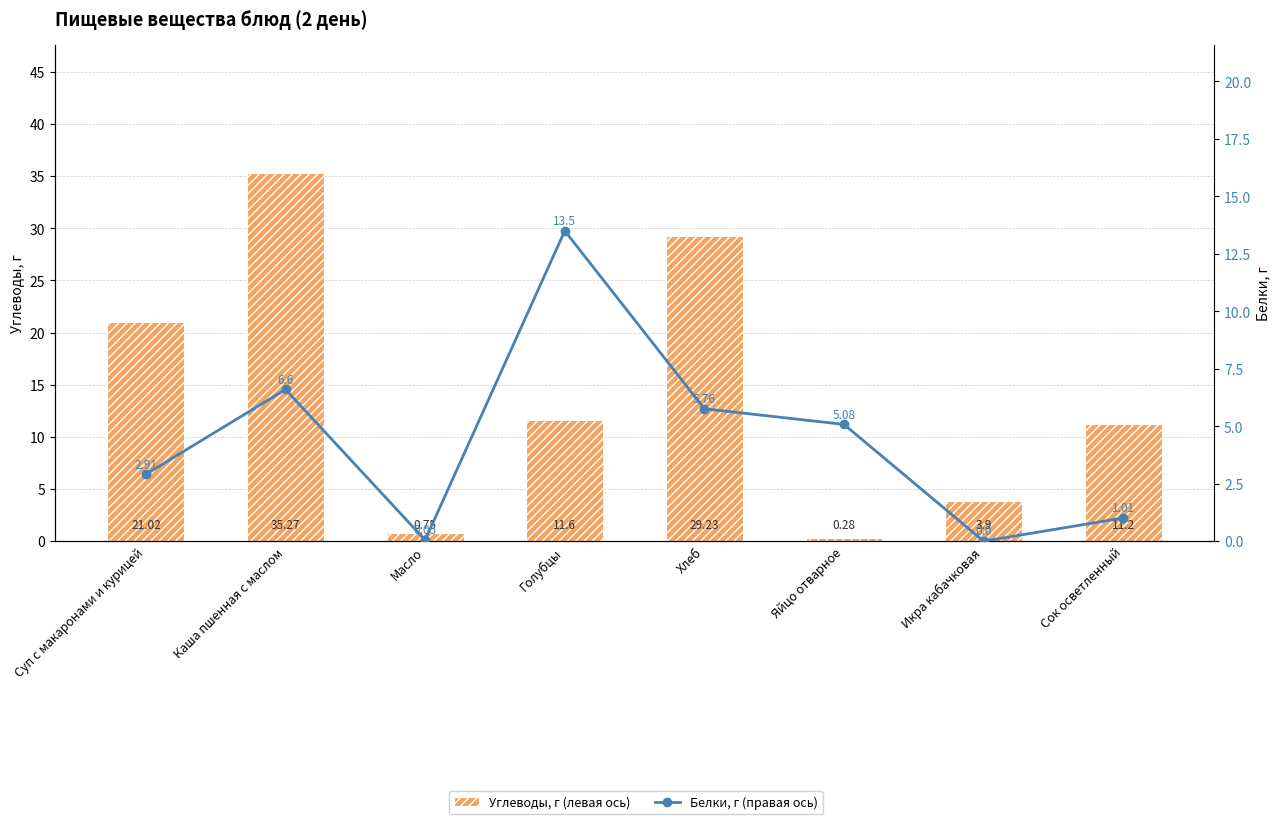

Reading left to right, transcribe all the data shown in this chart.

Углеводы, г (левая ось): 21.0	35.3	0.8	11.6	29.2	0.3	3.9	11.2
Белки, г (правая ось): 2.9	6.6	0.1	13.5	5.8	5.1	0.0	1.0